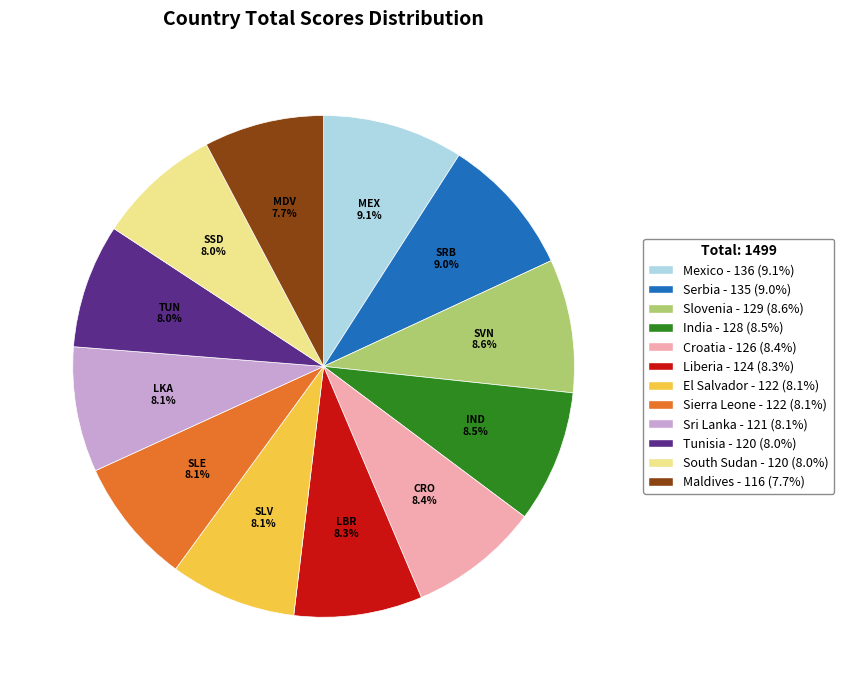

True or false: Croatia accounts for 8% of the total.

True